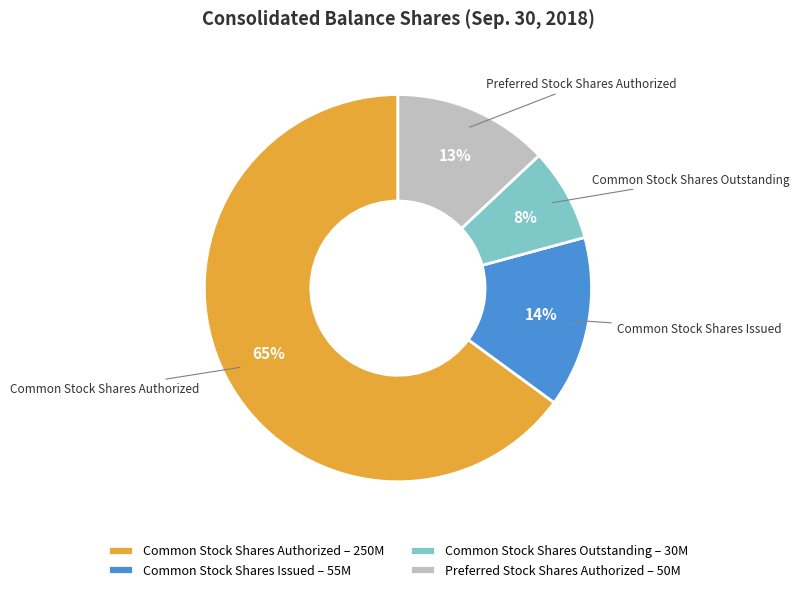

What is the largest slice in the pie chart?

Common Stock Shares Authorized